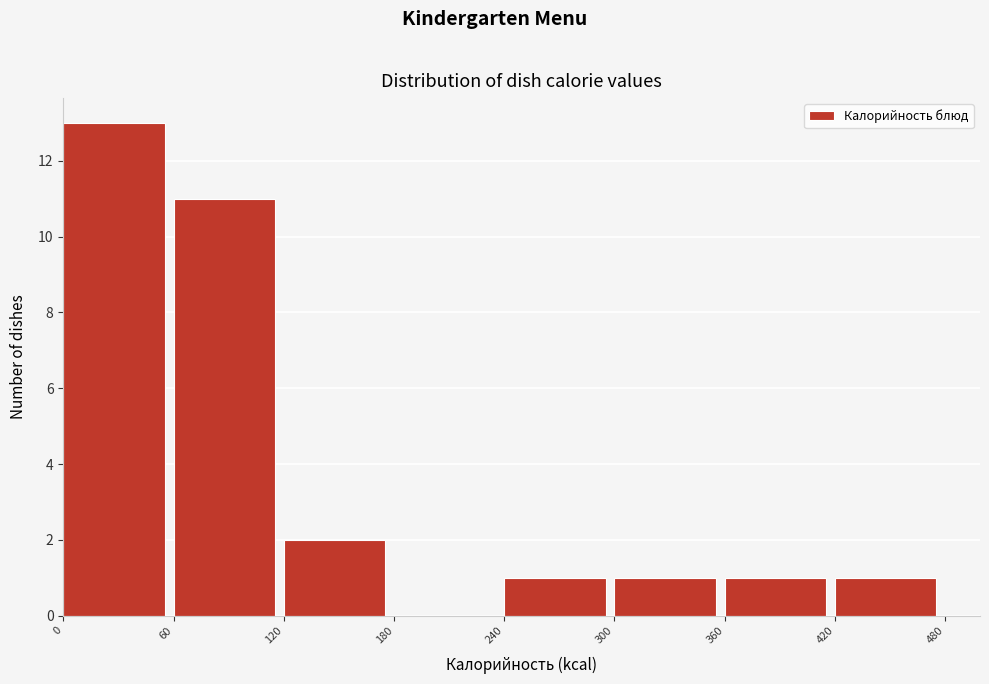

Which range on the x-axis has the tallest bar?

0 to 60